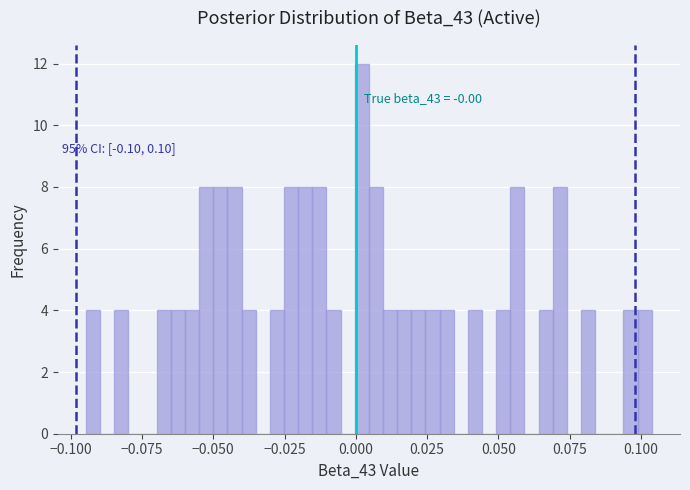

Read against the x-axis, roughly where is the centre of the tallest bar?

0.000